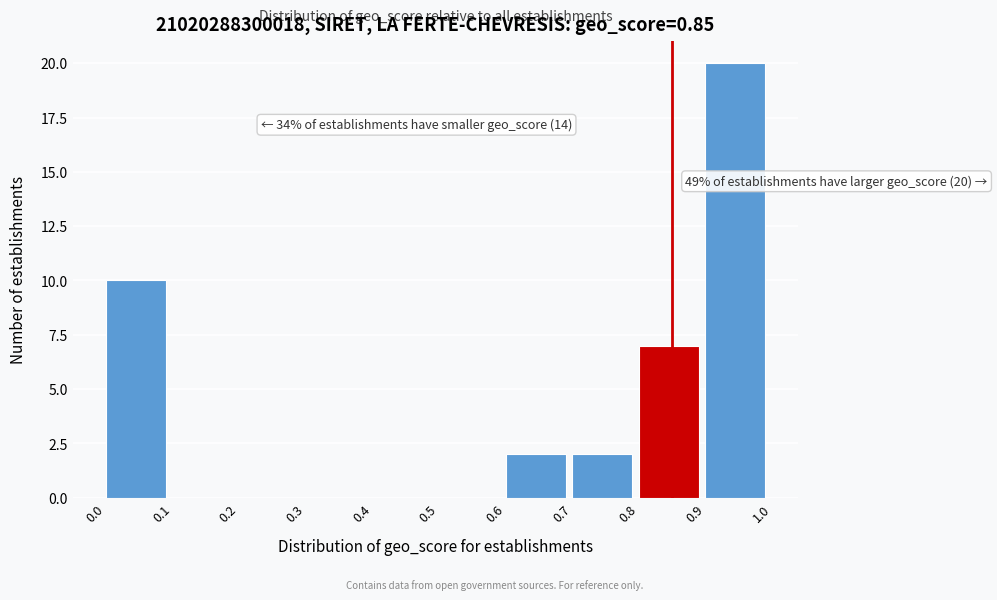

Which range on the x-axis has the tallest bar?

0.9 to 1.0